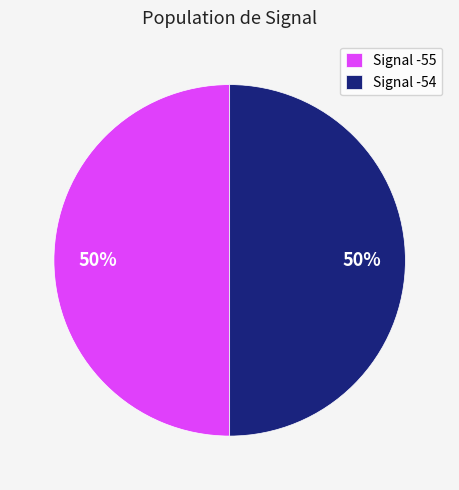

What is the ratio of the value at Signal -54 to the value at Signal -55?

1.0